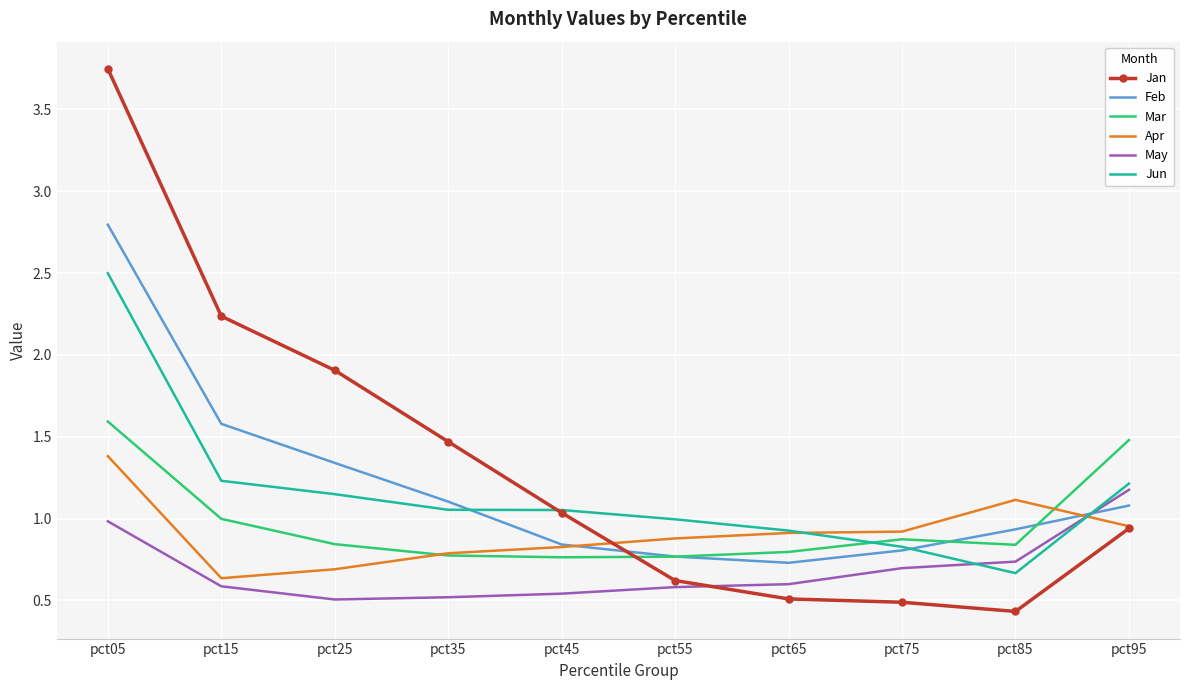

What is the spread (max minus min) of values at pct05?

2.8